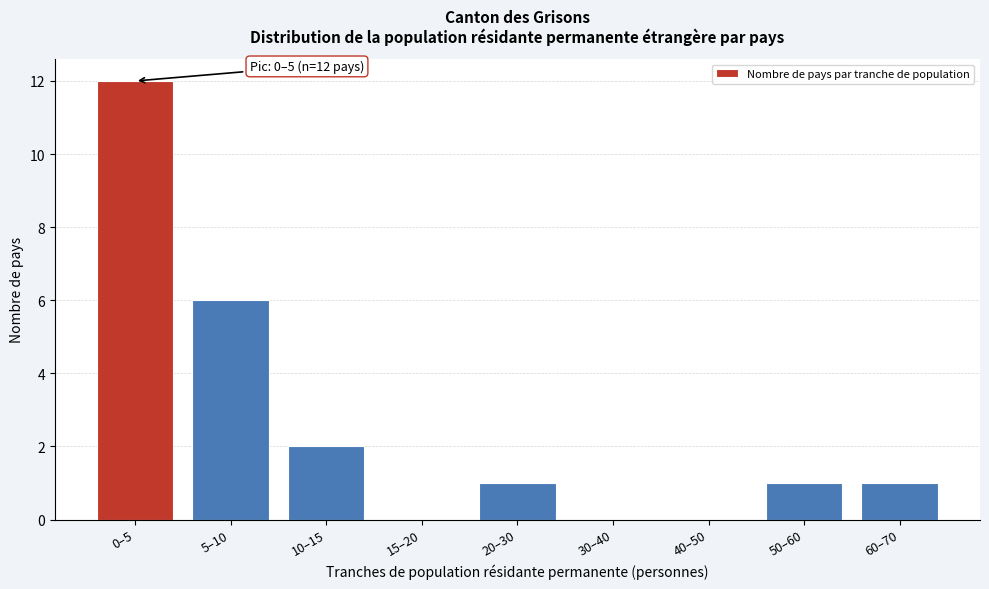

Reading right to left, transcribe all the data shown in this chart.

60–70=1	50–60=1	40–50=0	30–40=0	20–30=1	15–20=0	10–15=2	5–10=6	0–5=12